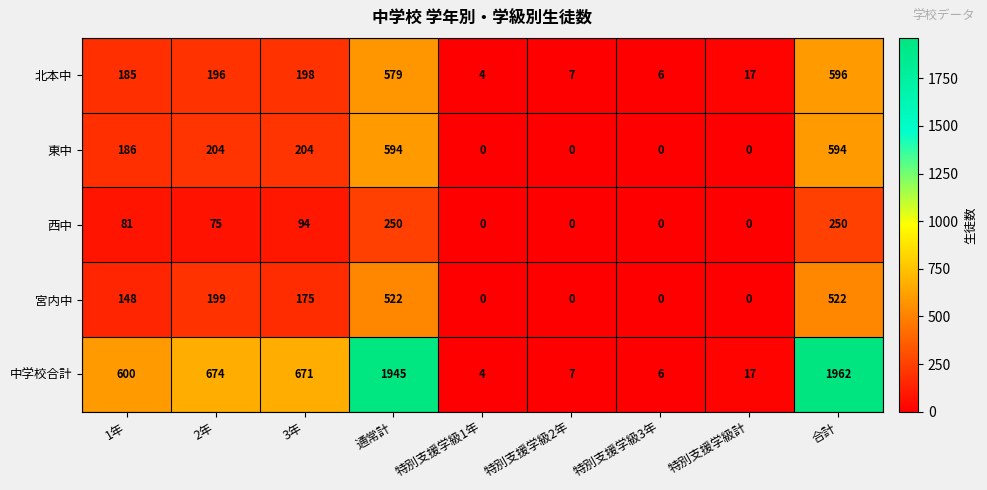

Which category has the lowest value in the 北本中 series?

特別支援学級1年